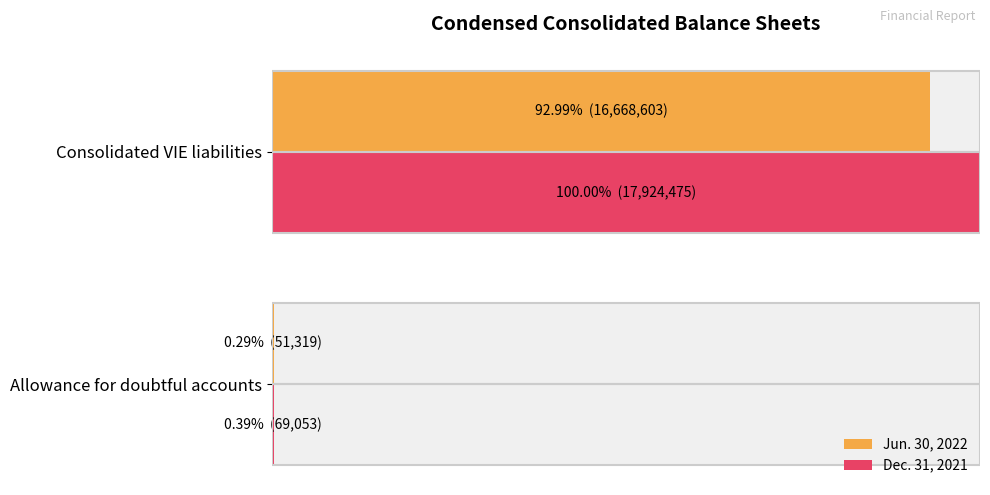

List the series in order of their peak value, highest first.

Dec. 31, 2021, Jun. 30, 2022